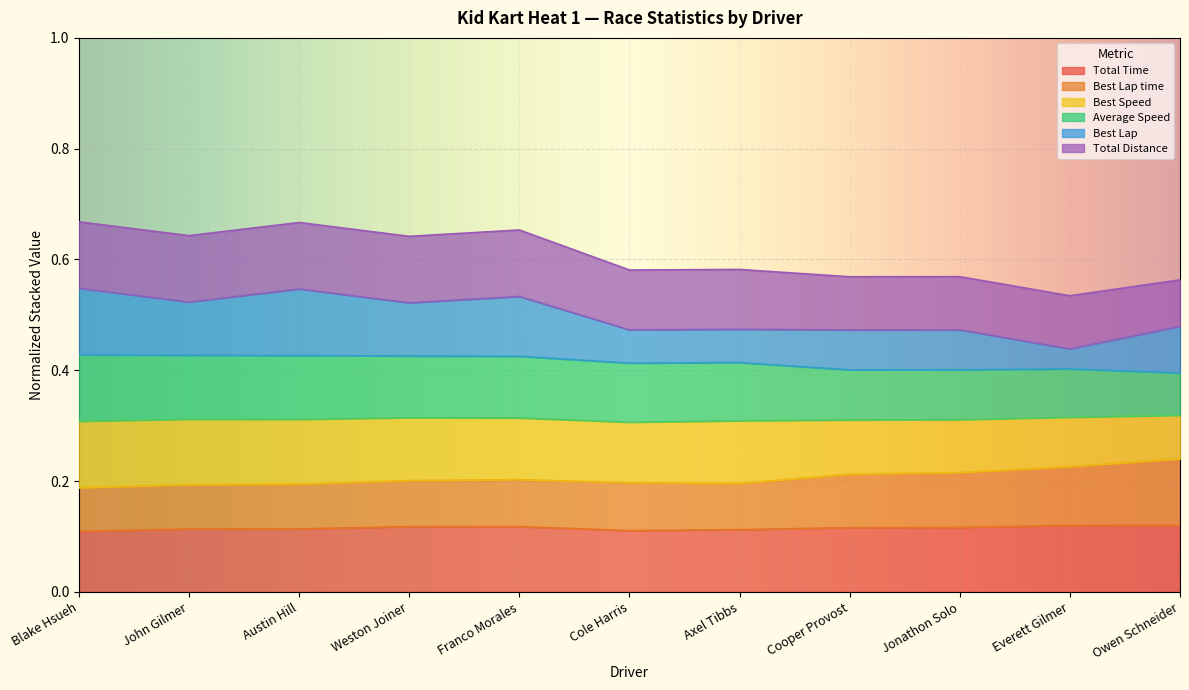

Is it true that Total Time equals 0.1 at Blake Hsueh?

True